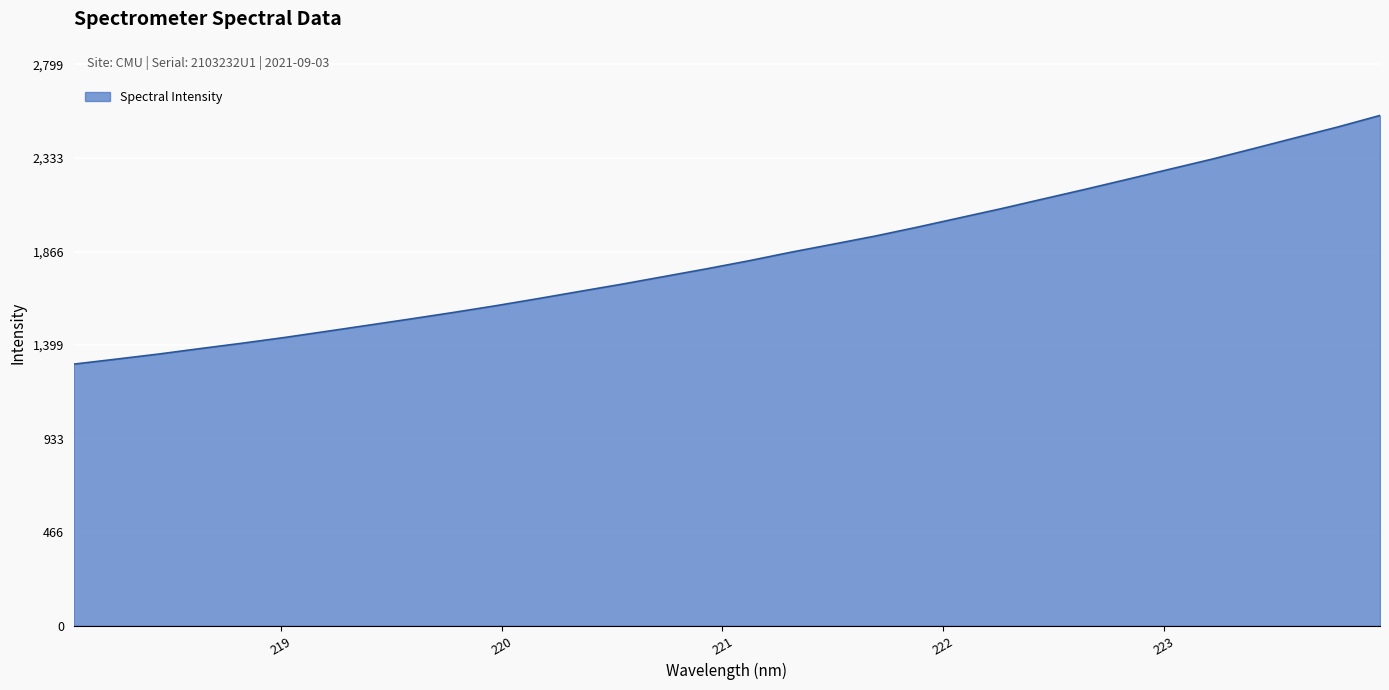

Does the chart have visible grid lines?

Yes